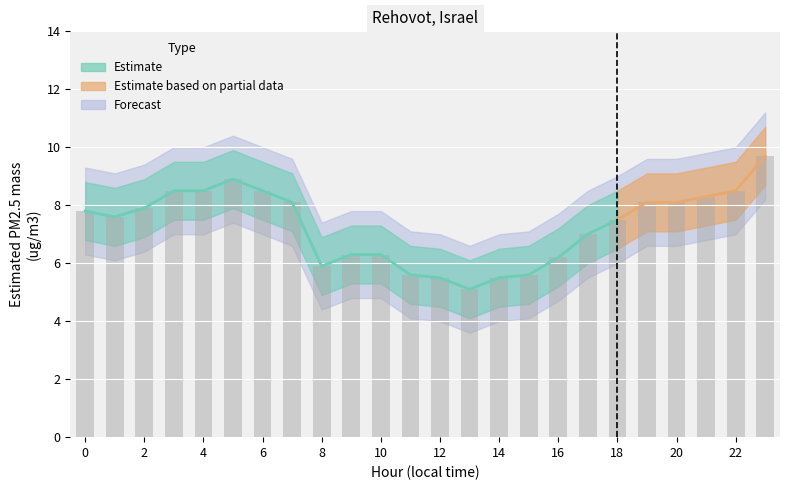

The value of lower_bound at 19 is 11.0. True or false?

False